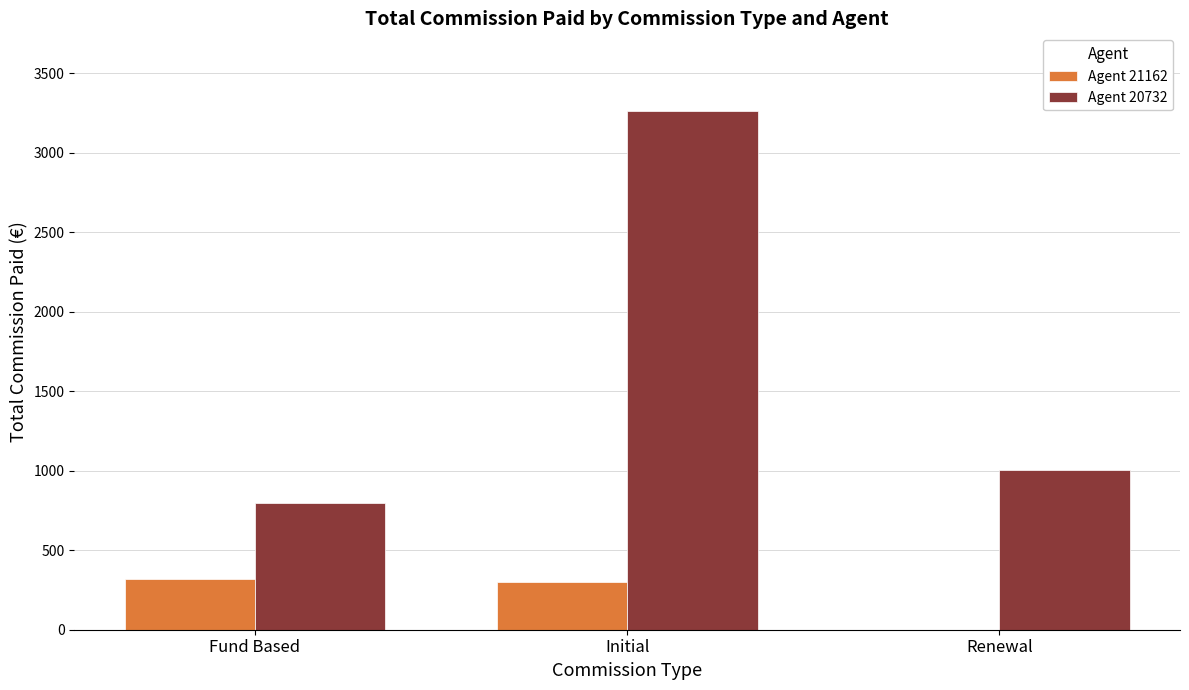

Read the Agent 20732 value at Renewal.

1004.0